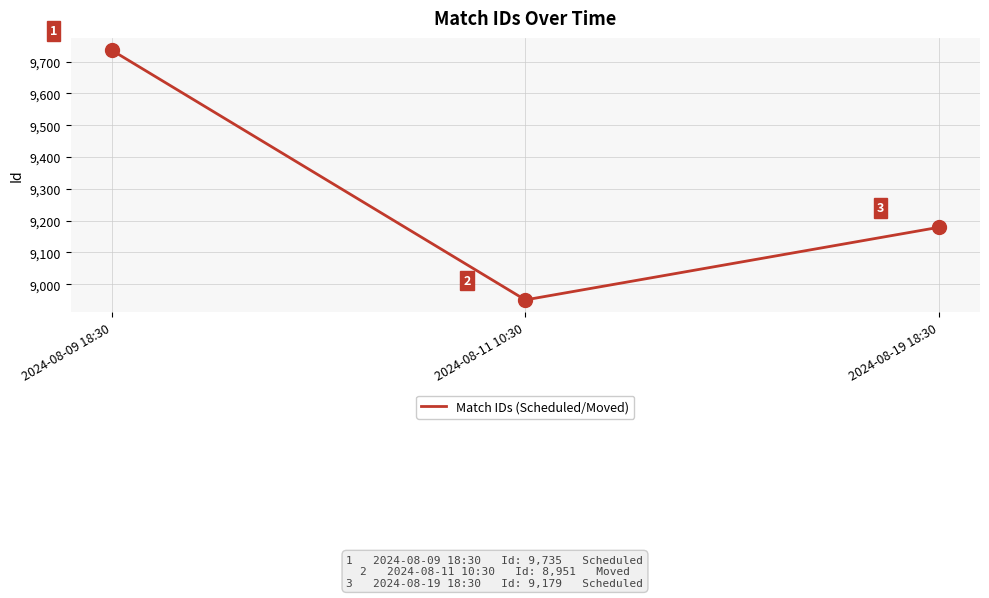

Reading right to left, what are all the values shown in this chart?

9179	8951	9735